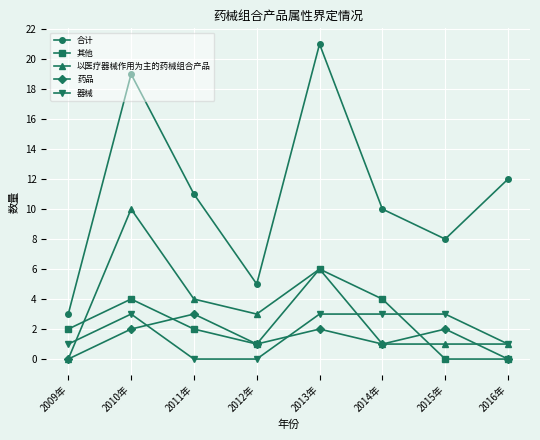

Reading left to right, extract all data points from this chart.

合计: 3	19	11	5	21	10	8	12
其他: 2	4	2	1	6	4	0	0
以医疗器械作用为主的药械组合产品: 0	10	4	3	6	1	1	1
药品: 0	2	3	1	2	1	2	0
器械: 1	3	0	0	3	3	3	1